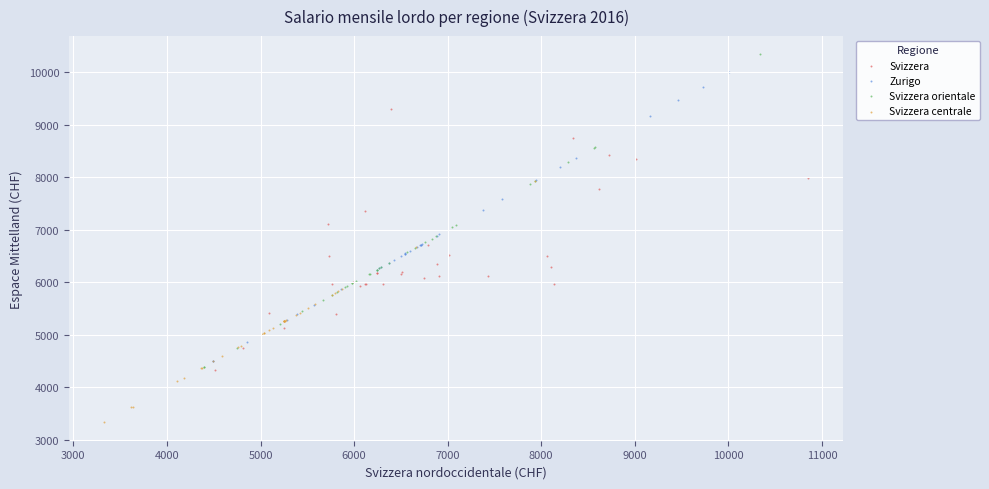

Which series reaches the minimum Y coordinate?

Svizzera centrale